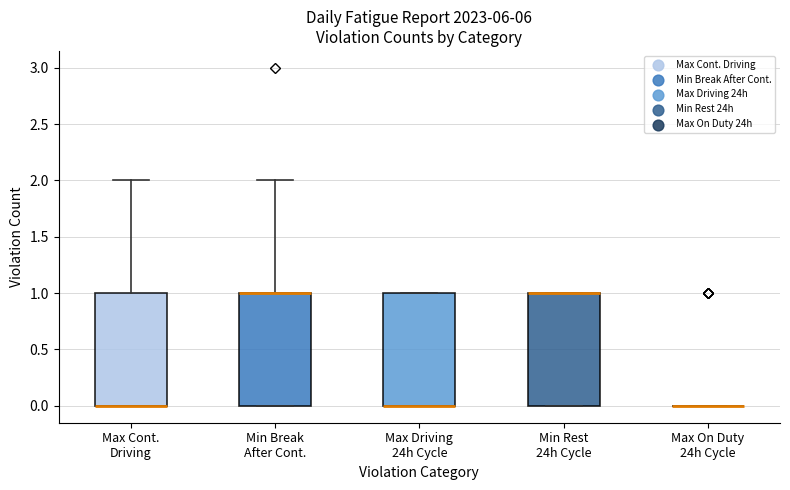

Reading left to right, read every box against the y-axis: the position of its median line, the range the box covers, and the ends of its whiskers. The values are not printed on the chart, so give them approximately, as read against the axis.

Max Cont. Driving: median 0 (drawn on the box's lower edge), box 0 to 1, whiskers 0 to 2
Min Break After Cont.: median 1 (drawn on the box's upper edge), box 0 to 1, whiskers 0 to 2
Max Driving 24h Cycle: median 0 (drawn on the box's lower edge), box 0 to 1, whiskers 0 to 1
Min Rest 24h Cycle: median 1 (drawn on the box's upper edge), box 0 to 1, whiskers 0 to 1
Max On Duty 24h Cycle: box collapsed to a line at 0, whiskers 0 to 0